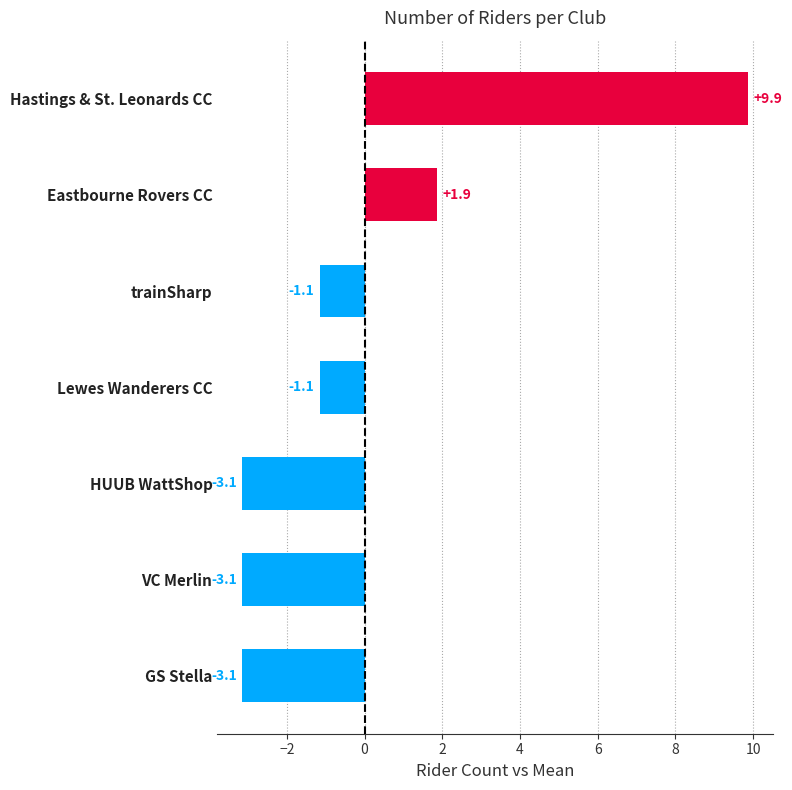

Between GS Stella and Hastings & St. Leonards CC, which is larger?

Hastings & St. Leonards CC